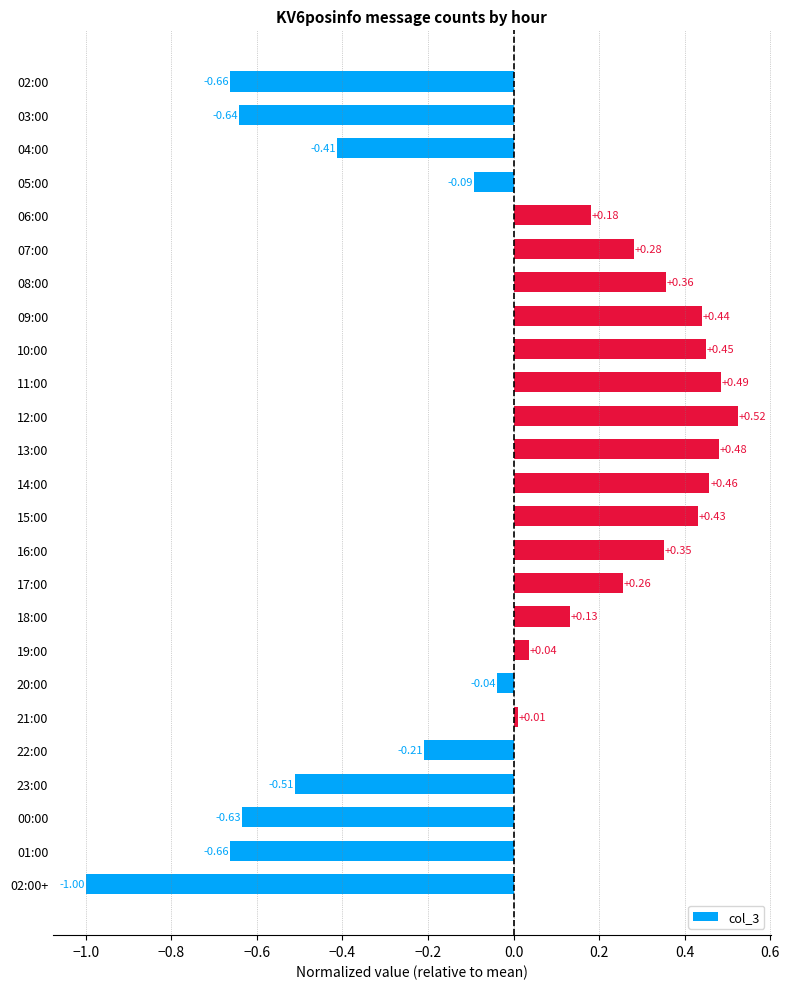

What is the difference between the maximum and second lowest values?

1.2